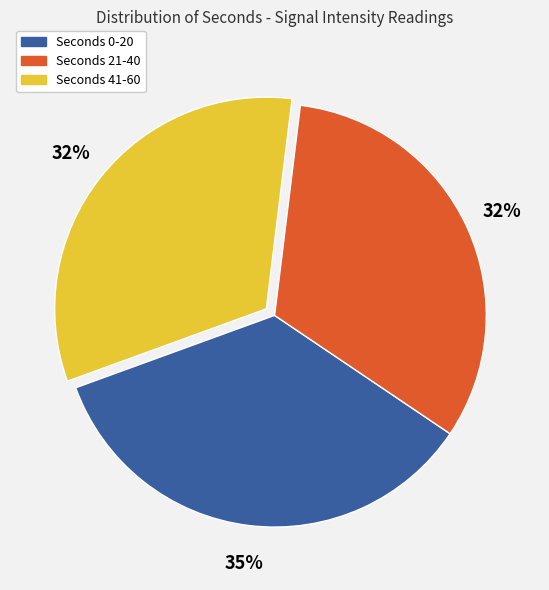

To the nearest percent, what is the average slice percentage?

33%